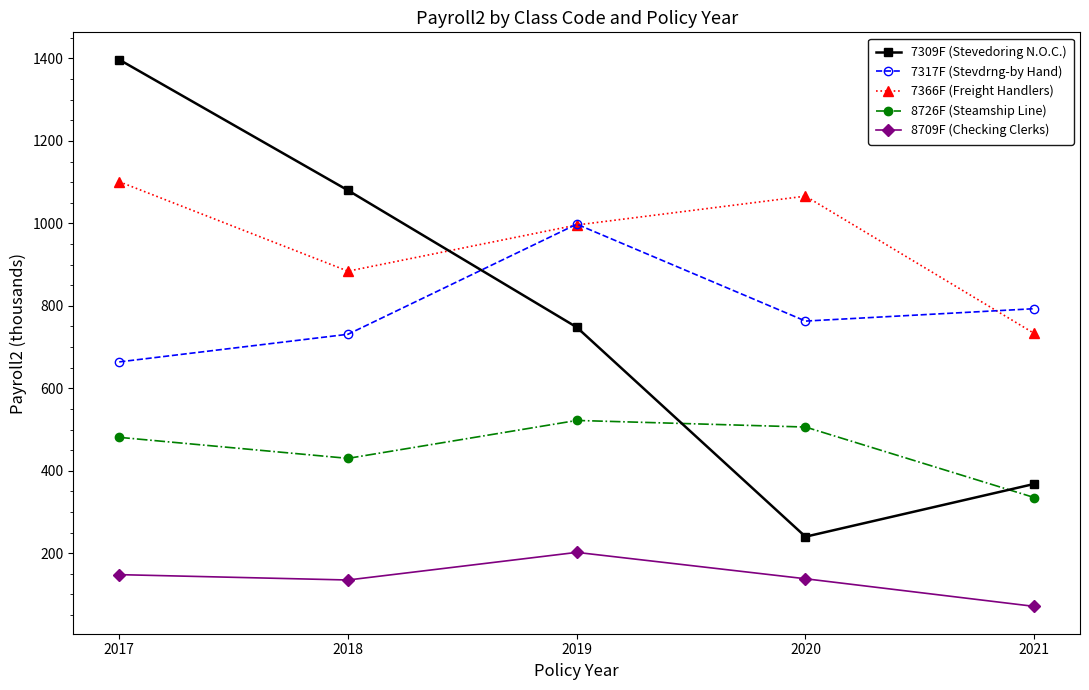

What is the total value across all series at 2021?

2300